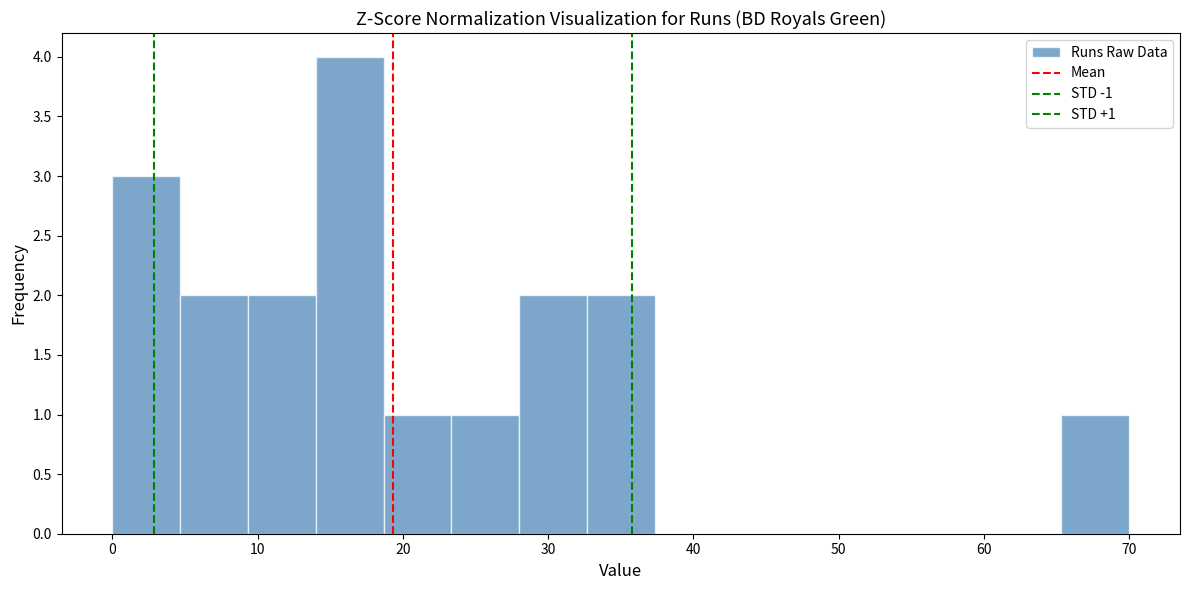

Over which range of the x-axis is the bar tallest?

14 to 19